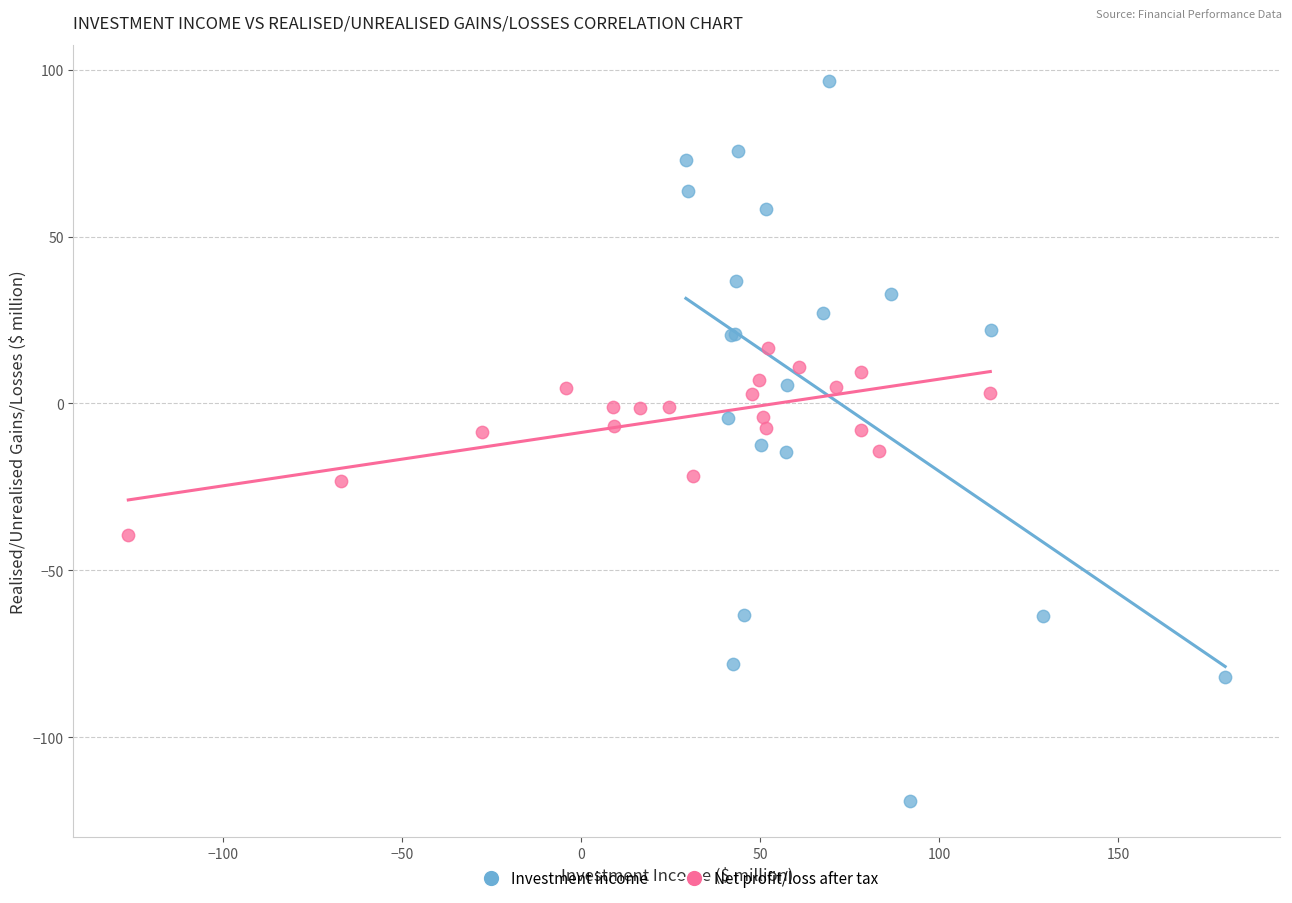

Which series reaches the maximum Y coordinate?

Investment income